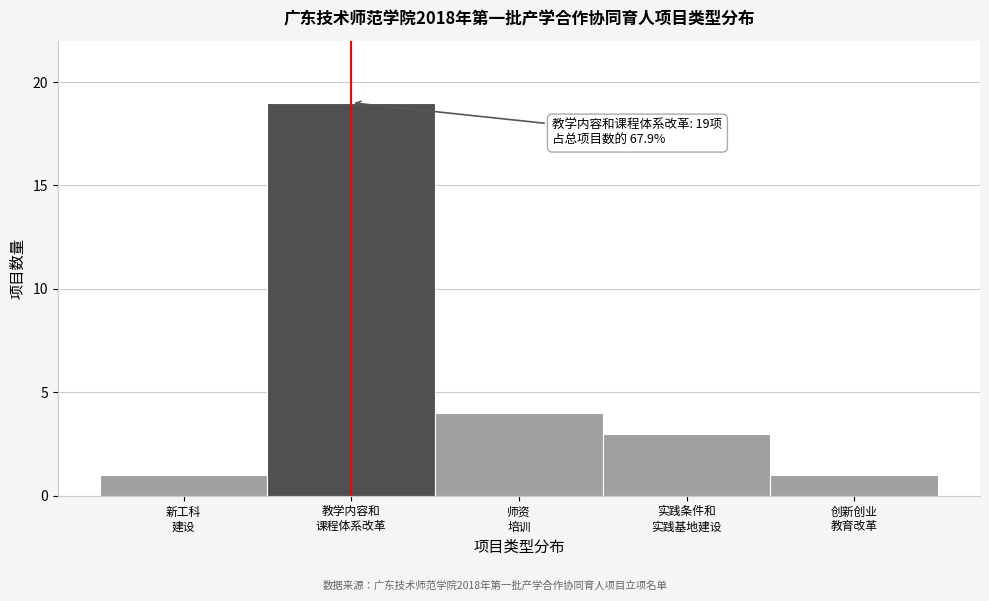

Reading left to right, what are all the values shown in this chart?

1	19	4	3	1